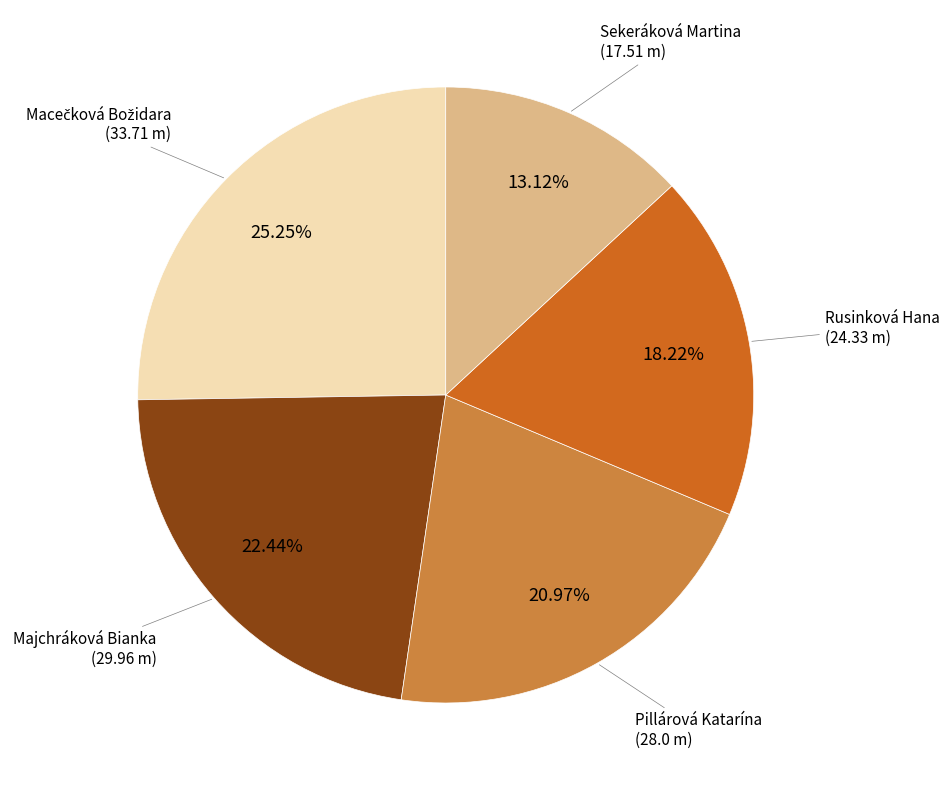

Is there any slice that represents more than half of the pie?

No